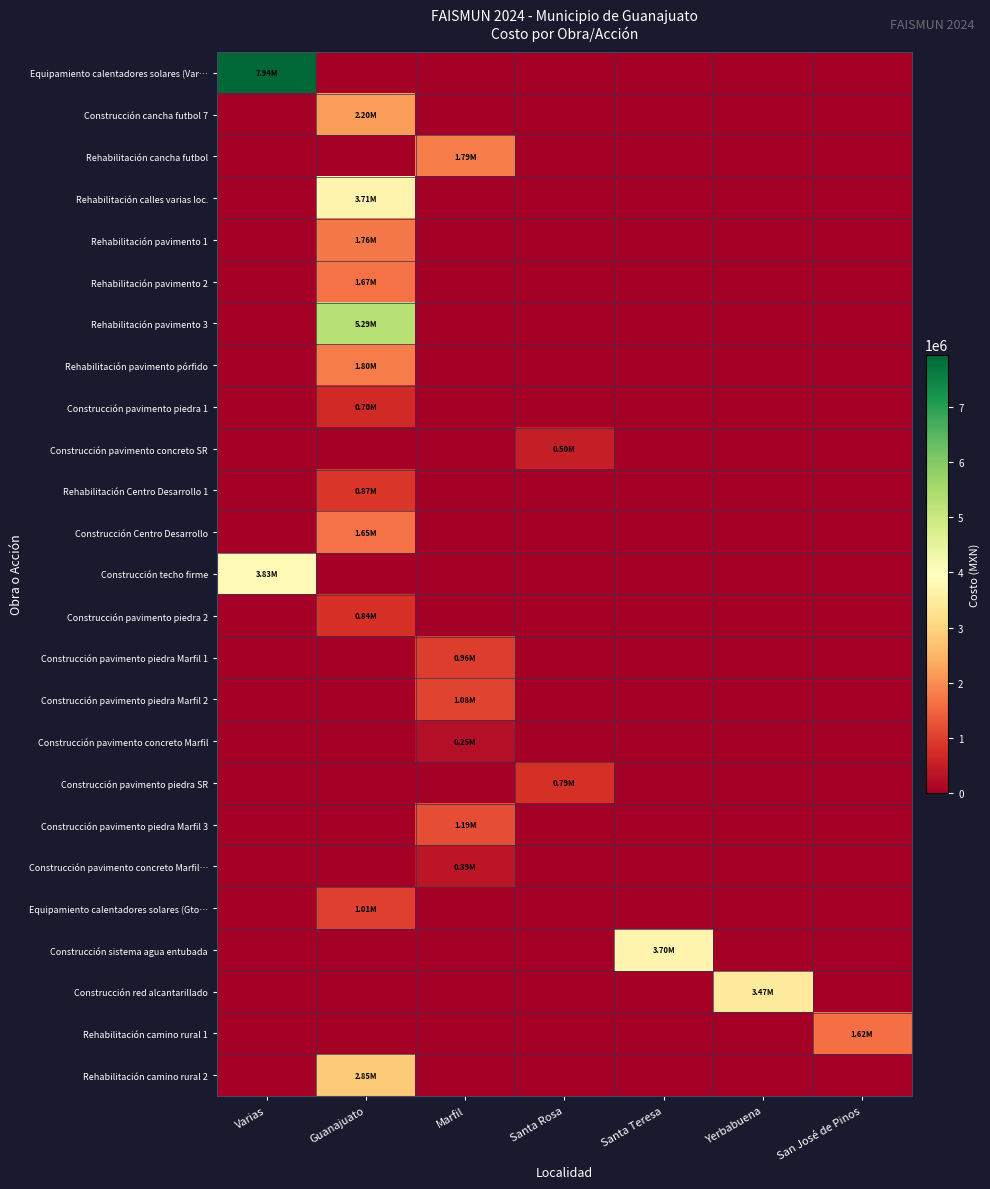

Which has a higher value, Varias or Santa Teresa?

Varias